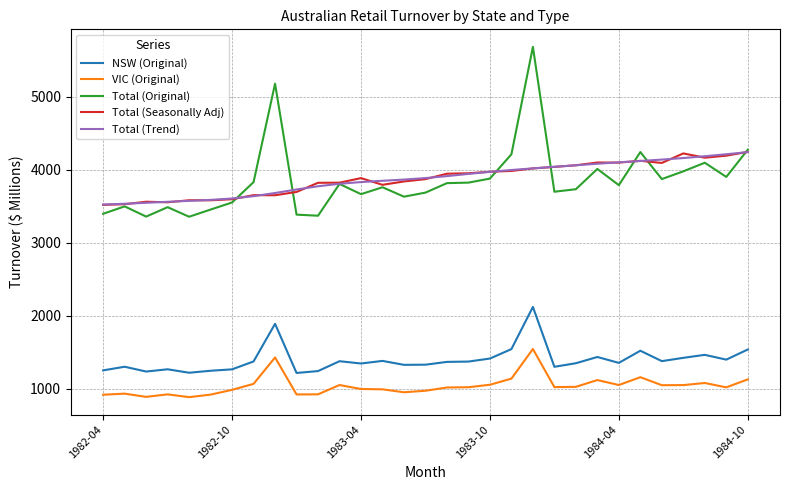

What is the minimum value shown in the chart?

883.2